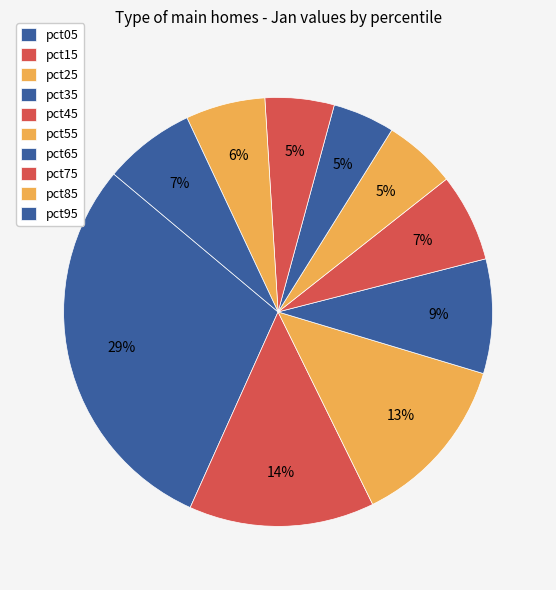

How many slices are in this pie chart?

10